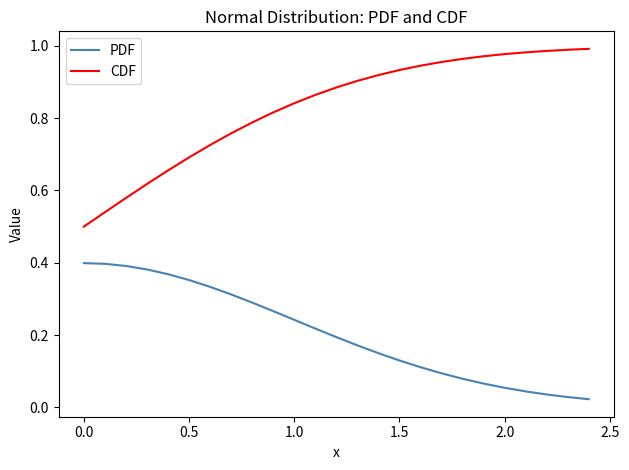

Which series has the largest range (max minus min)?

CDF